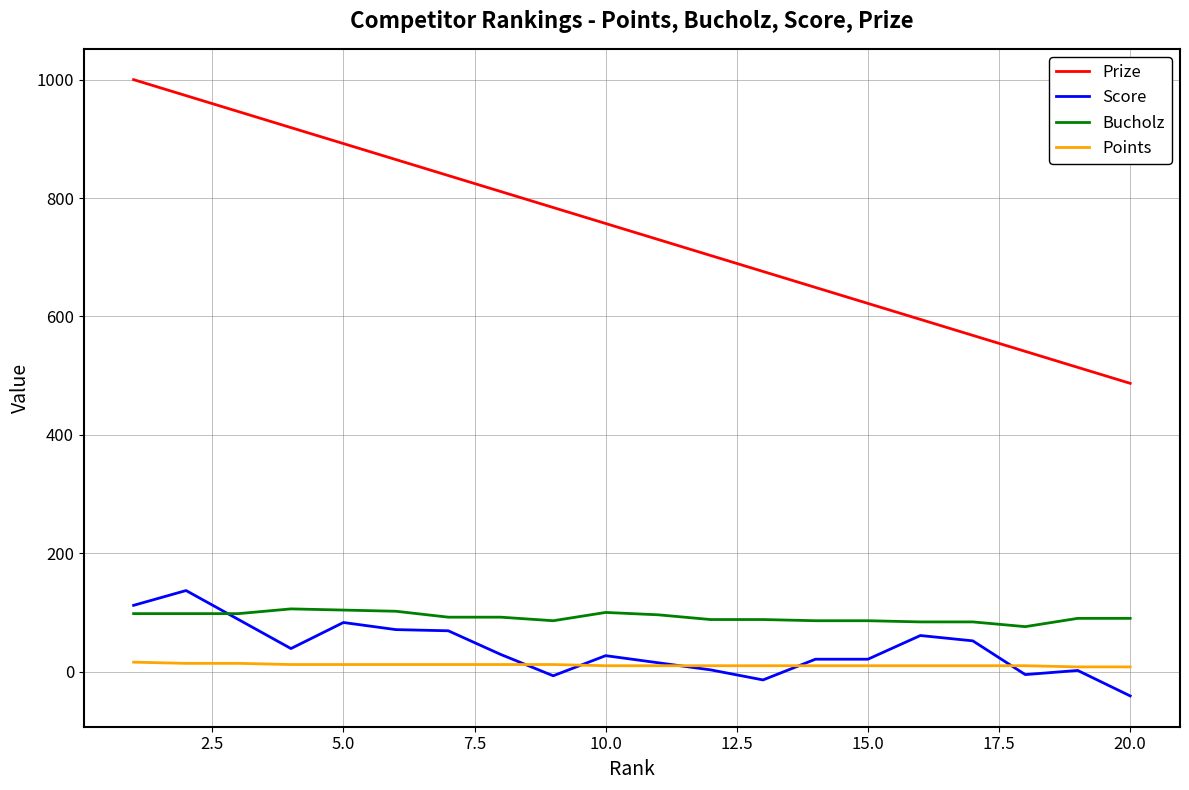

What is the difference between the maximum and minimum values in the Points series?

8